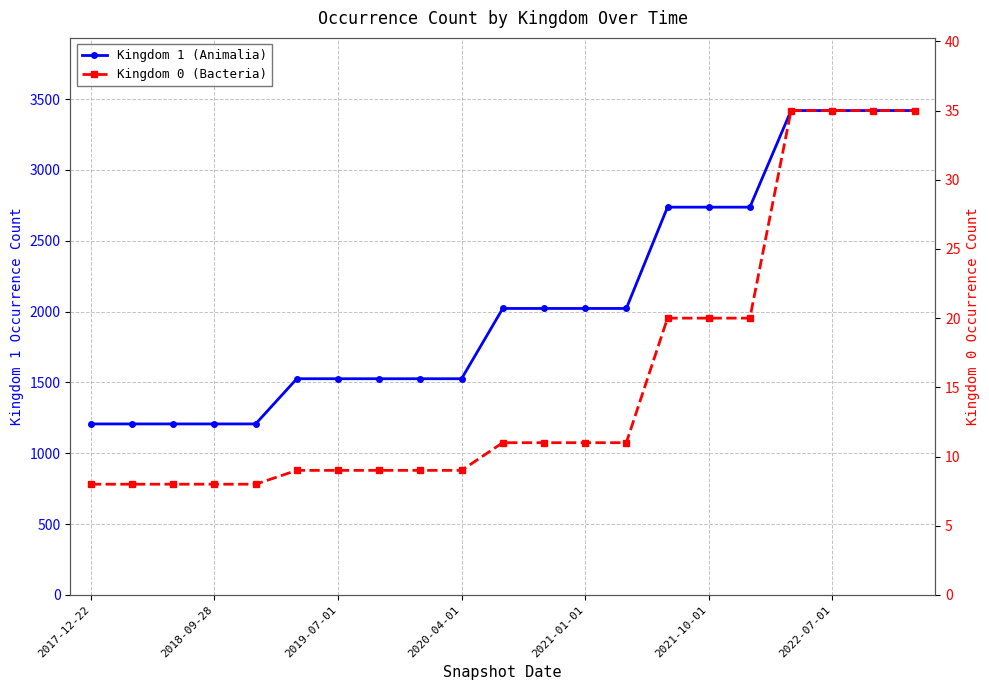

True or false: Kingdom 1 (Animalia) and Kingdom 0 (Bacteria) intersect in this chart.

False